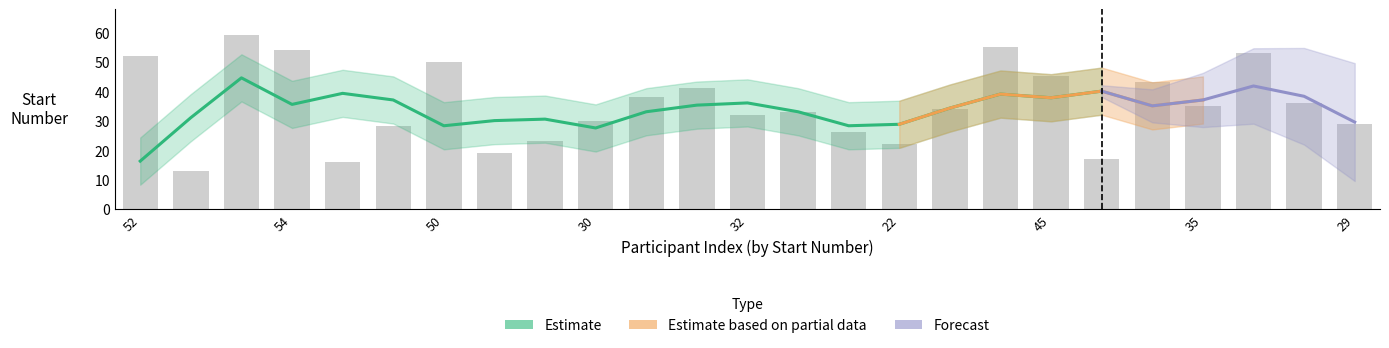

Does the chart contain any negative values?

No